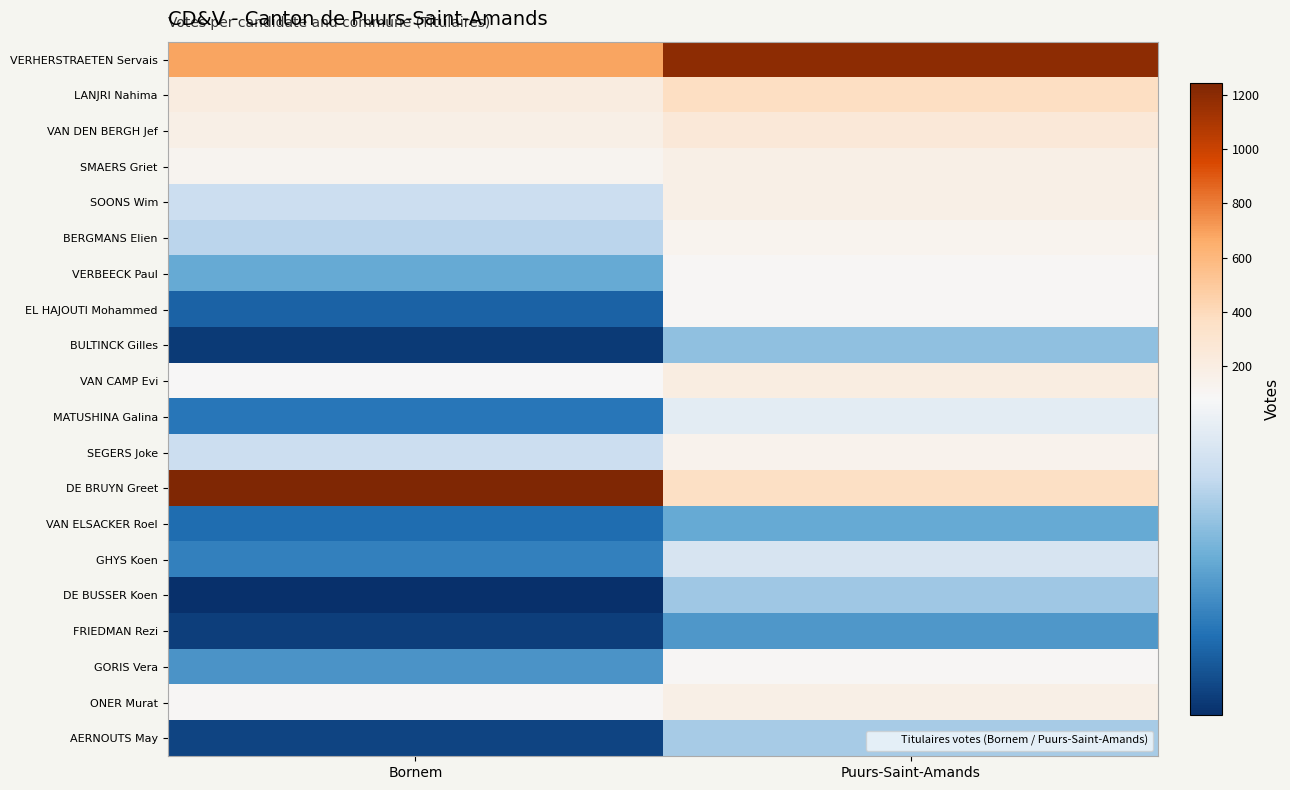

What is the total value across all series at Bornem?

3198